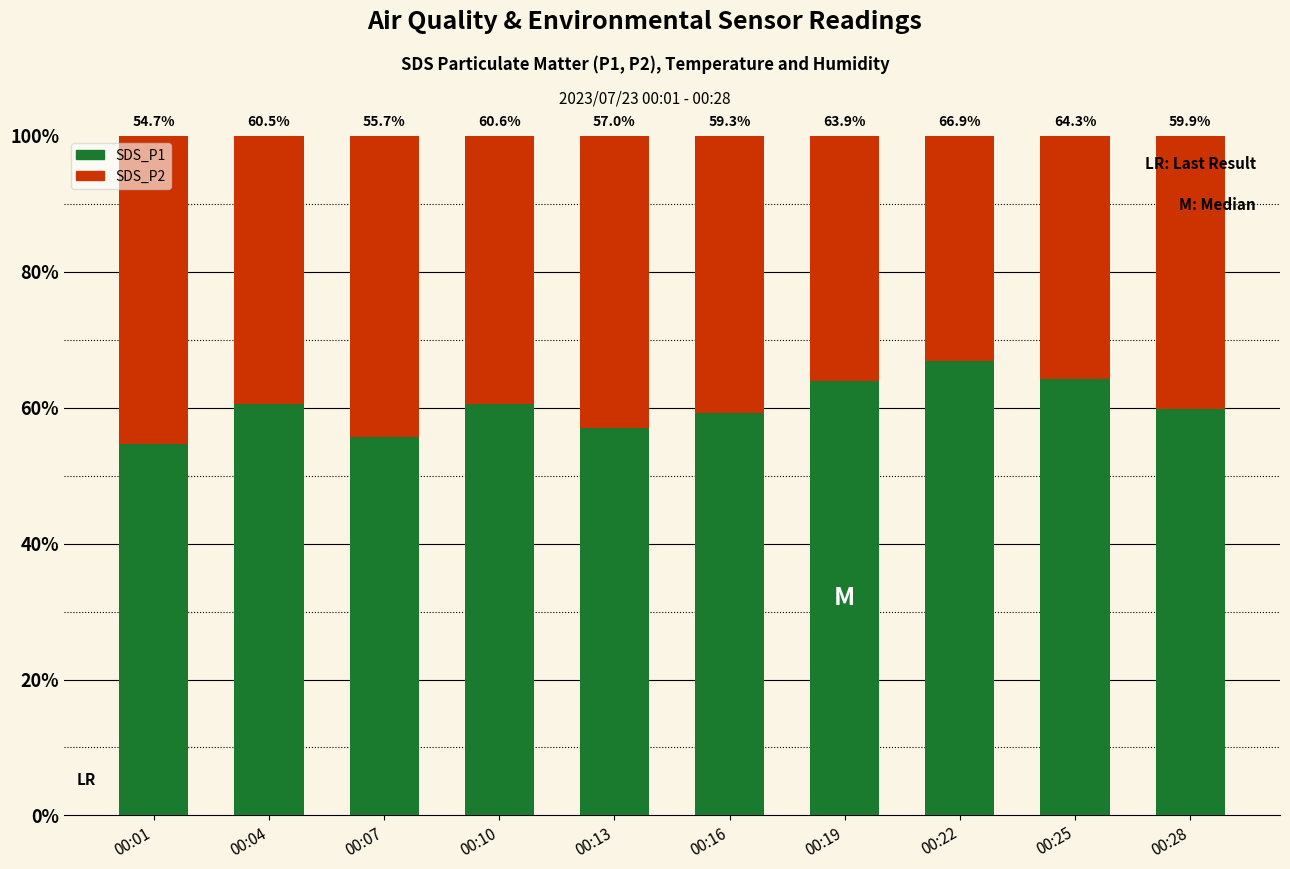

Count the number of categories in the chart.

10